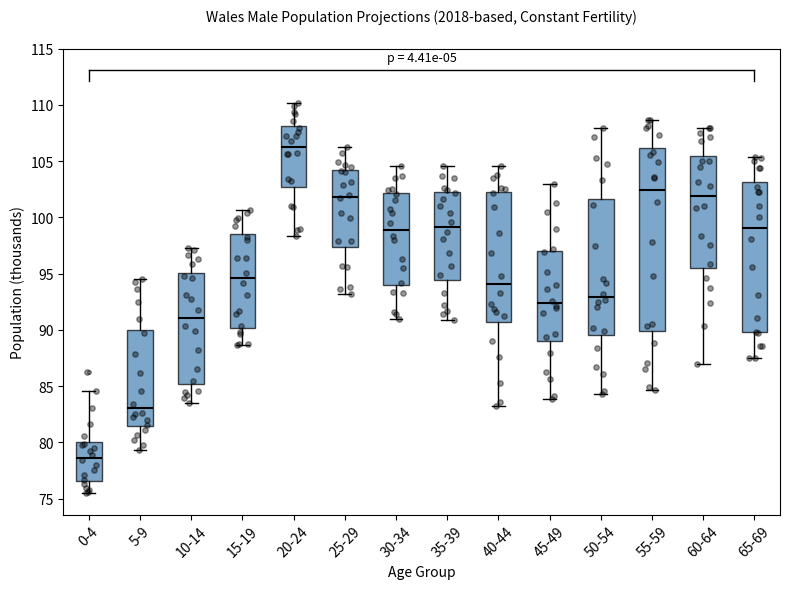

Which box is the tallest, from its lower edge to its upper edge?

55-59